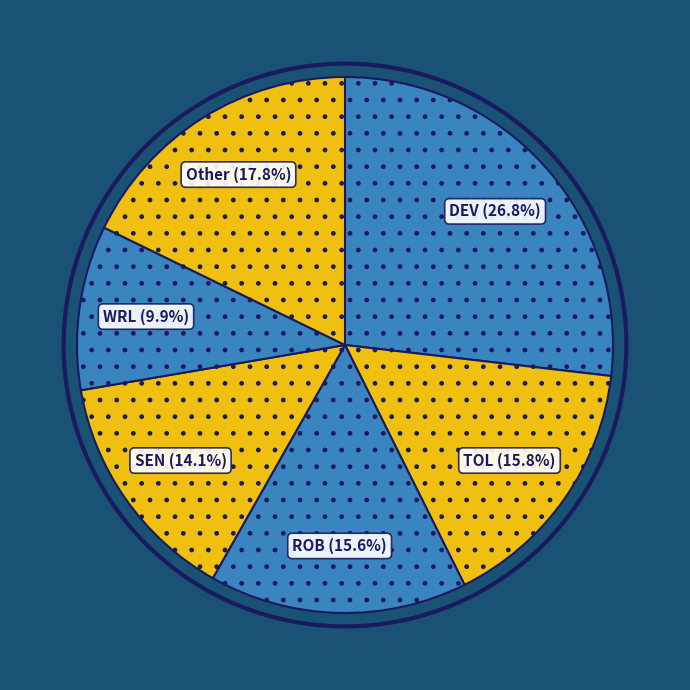

How many segments does this pie chart have?

6